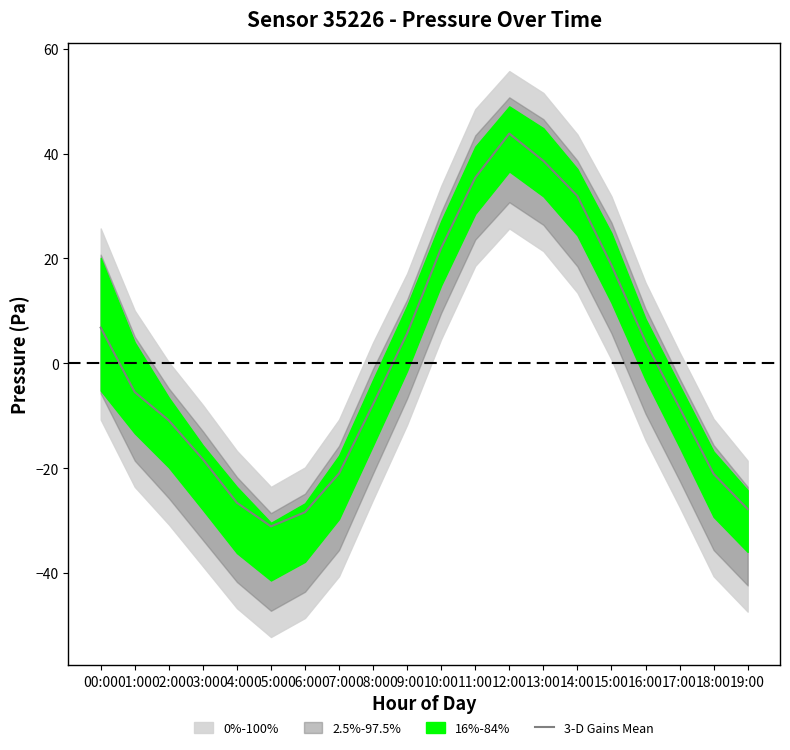

How many categories are shown in the chart?

20